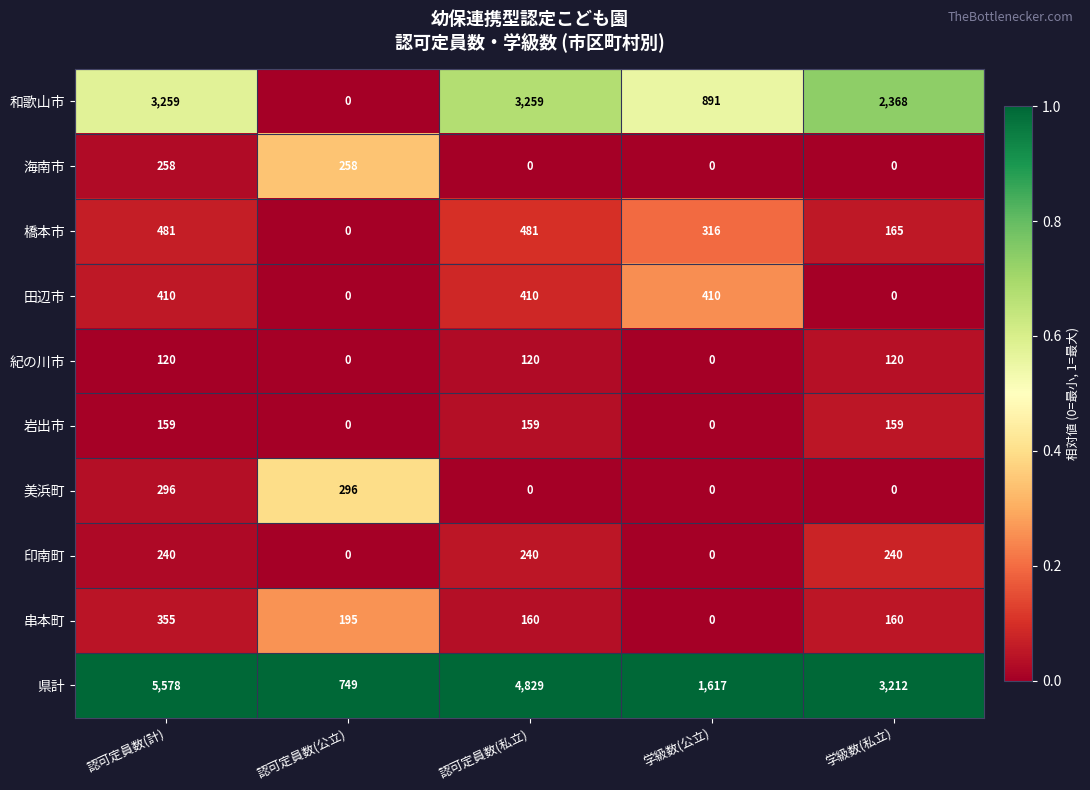

At which category does the chart reach its peak across all series?

認可定員数(計)